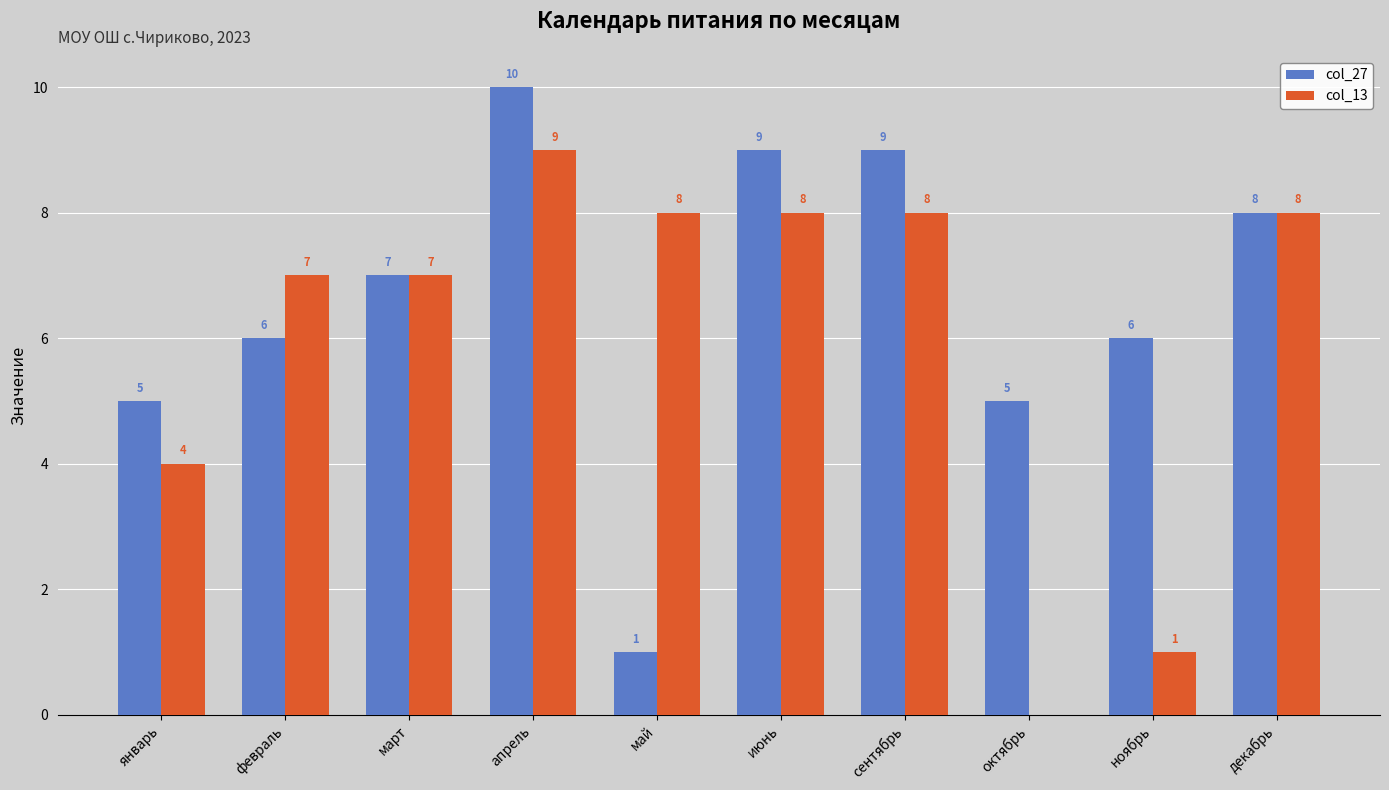

Reading right to left, what are all the values shown in this chart?

col_27: декабрь=8	ноябрь=6	октябрь=5	сентябрь=9	июнь=9	май=1	апрель=10	март=7	февраль=6	январь=5
col_13: декабрь=8	ноябрь=1	октябрь=0	сентябрь=8	июнь=8	май=8	апрель=9	март=7	февраль=7	январь=4